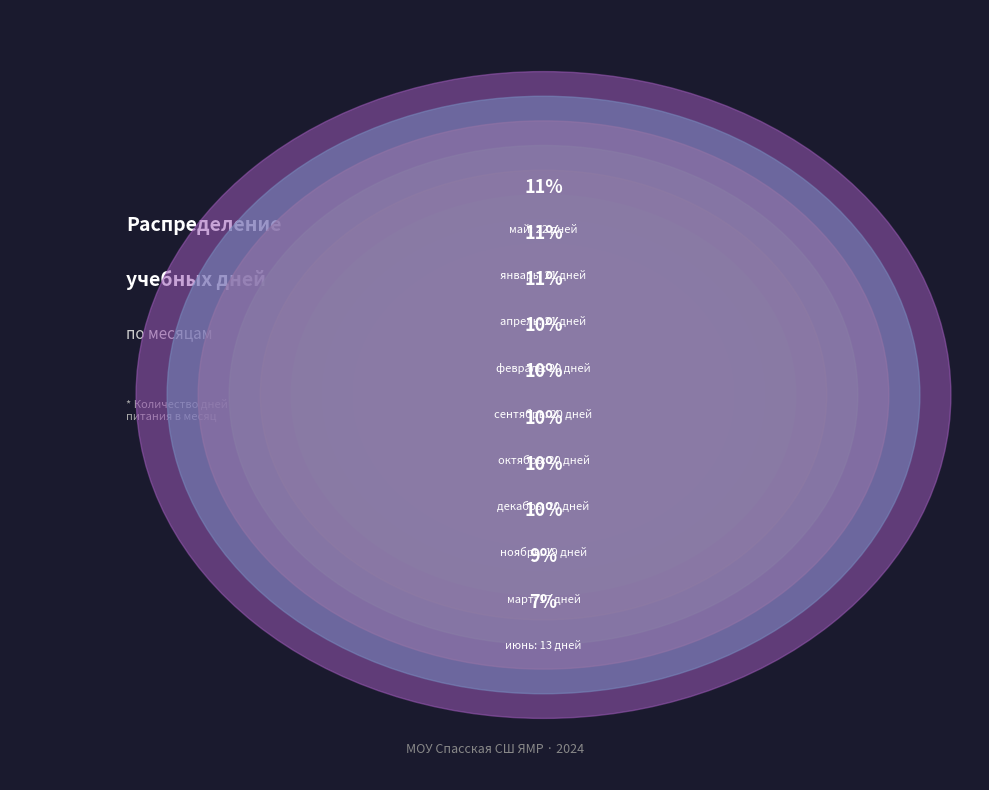

What percentage is NOT represented by январь?

89.1%